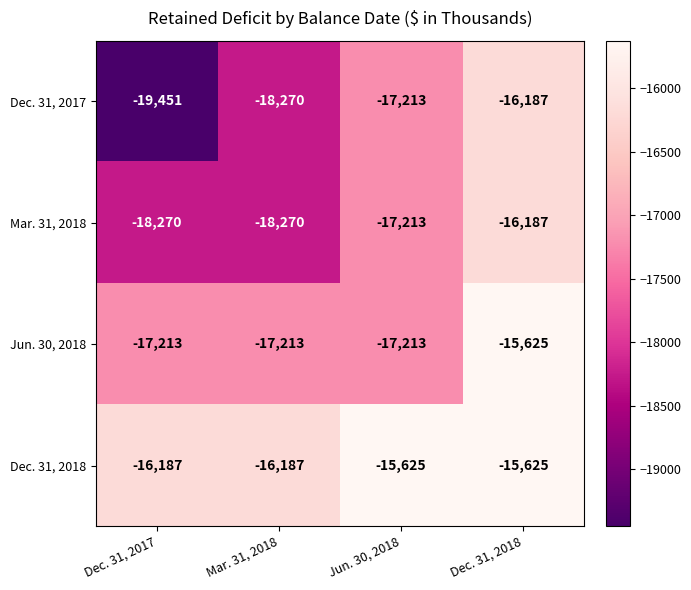

What is the sum of all Mar. 31, 2018 values?

-69940